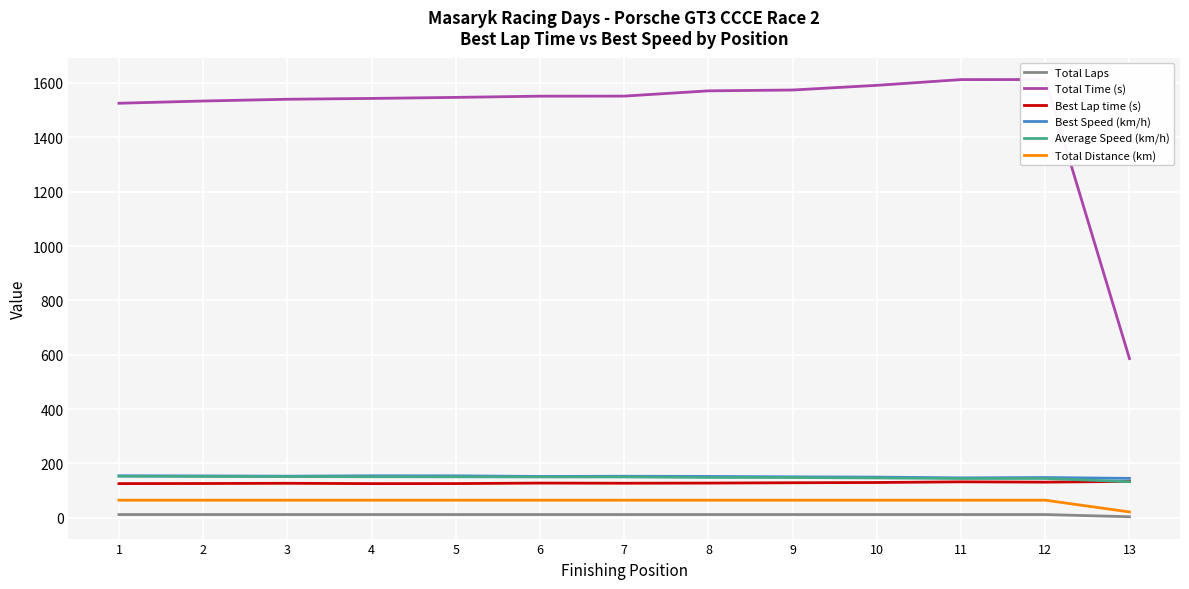

What is the difference between the maximum and minimum values in the Total Distance (km) series?

43.2